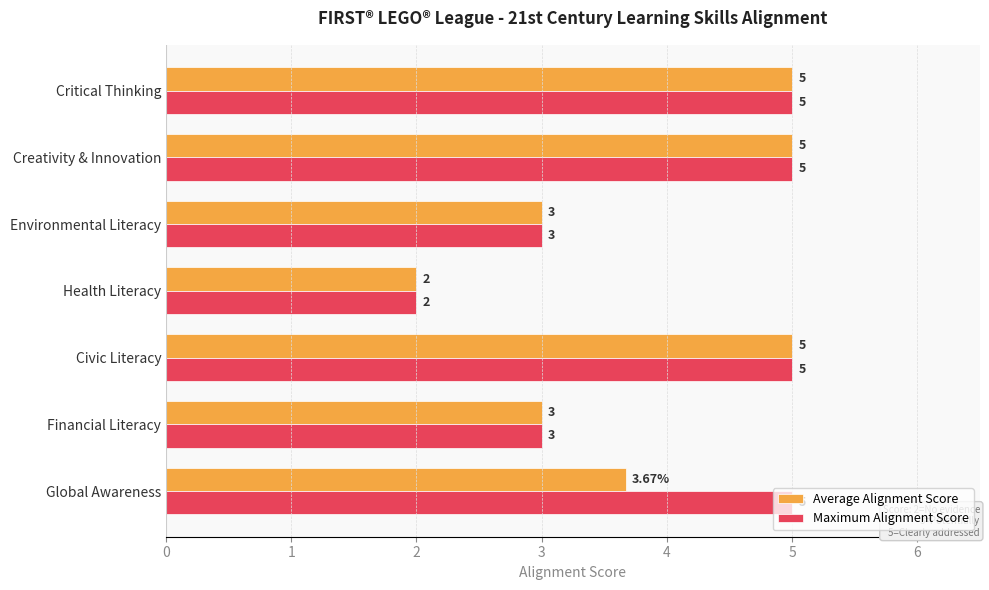

What is the total value across all series at Health Literacy?

4.0